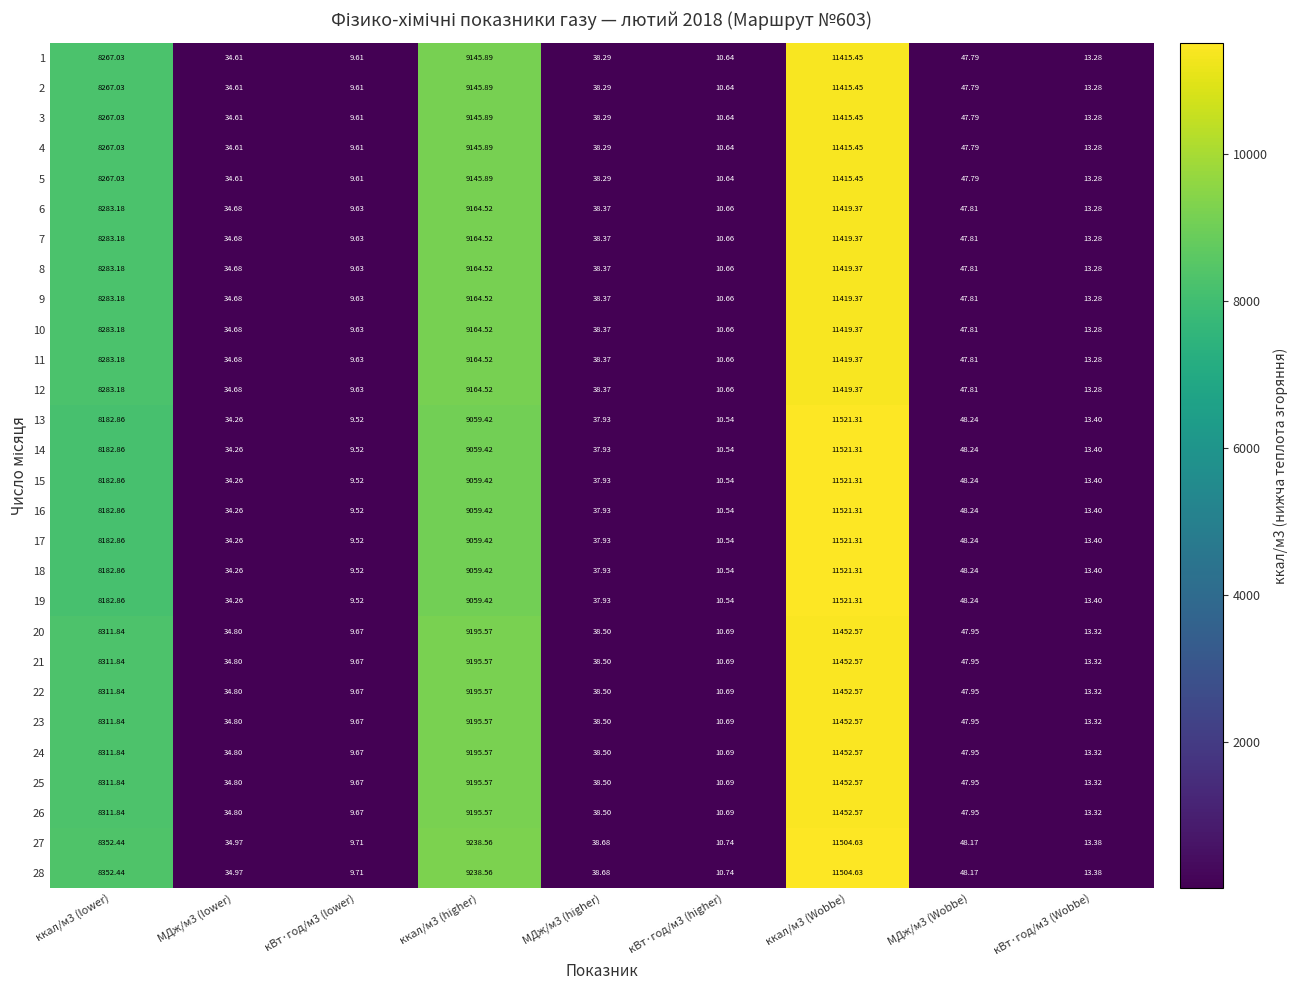

Is the value of 20 at ккал/м3 (Wobbe) greater than the value of 22 at ккал/м3 (higher)?

Yes